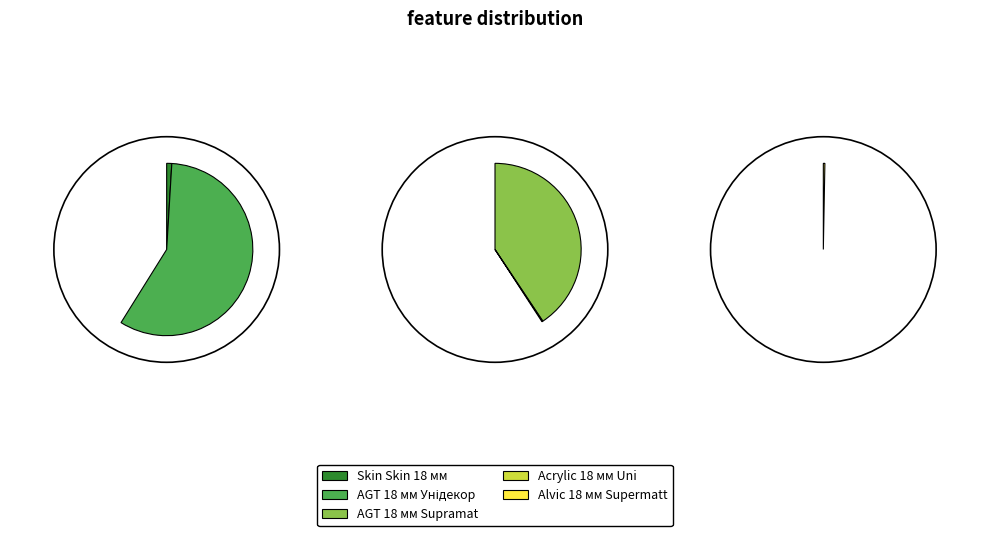

To the nearest percent, what is the combined percentage of Панель Skin Skin 18 мм. Деа and Alvic panel 18 mm. Supermatt?

1%